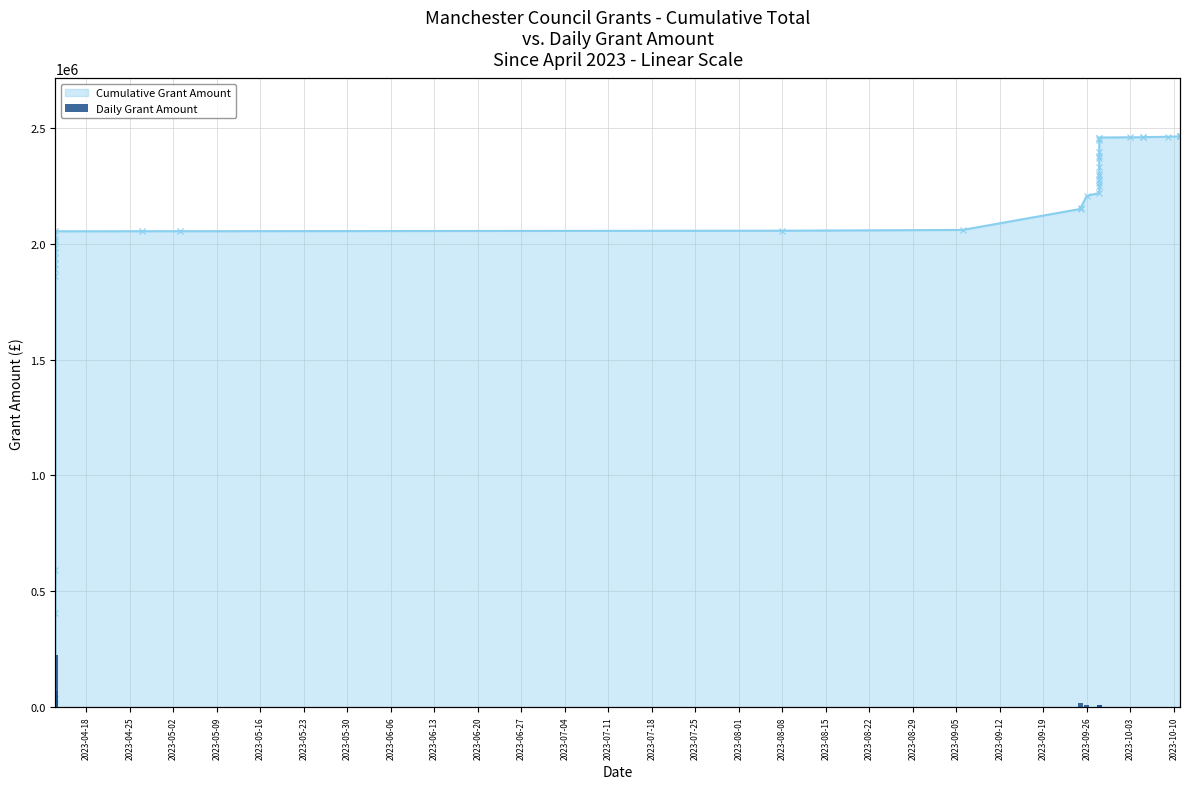

How many values are below 13197?

20